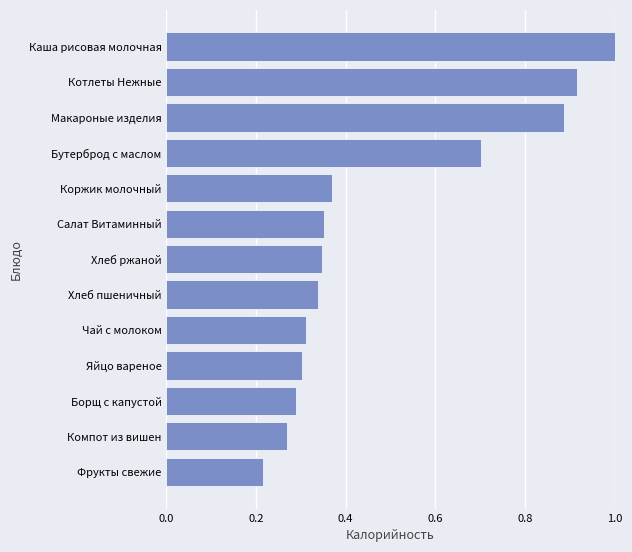

Which label corresponds to the smallest value in the chart?

Фрукты свежие